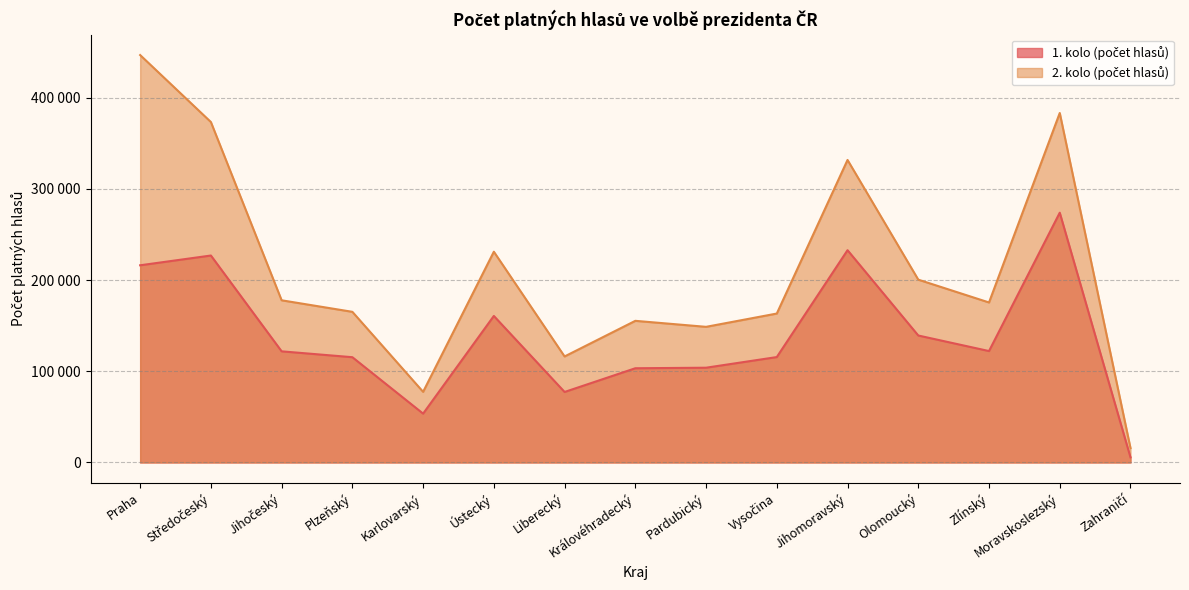

What is the difference between the maximum and minimum values in the 2. kolo (počet hlasů) series?

430849